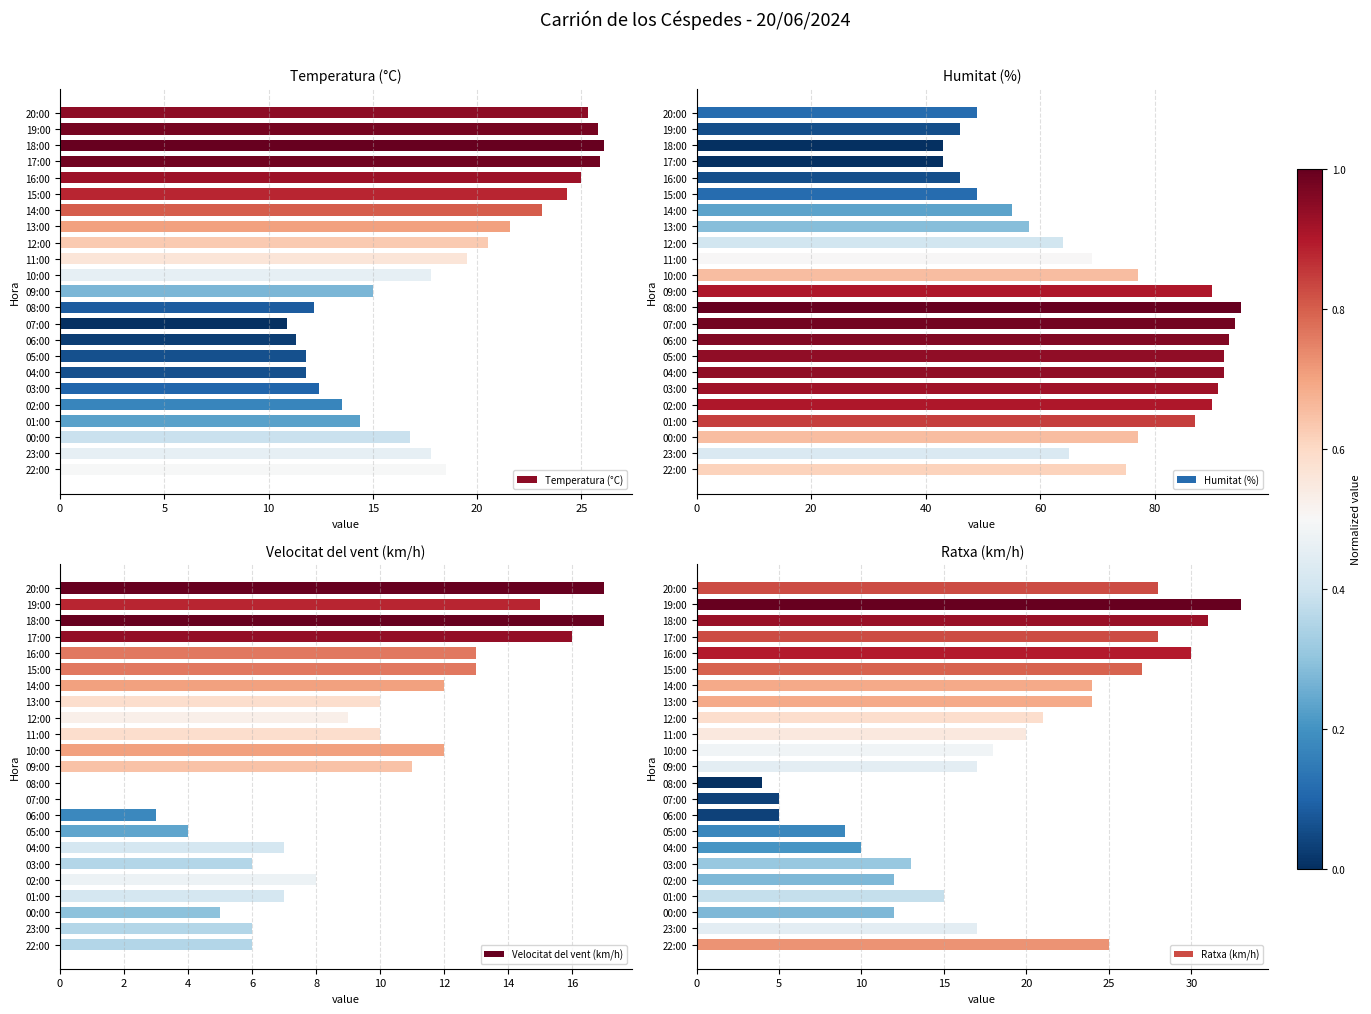

What are all the series names shown in the legend?

Temperatura (°C), Humitat (%), Velocitat del vent (km/h), Ratxa (km/h)